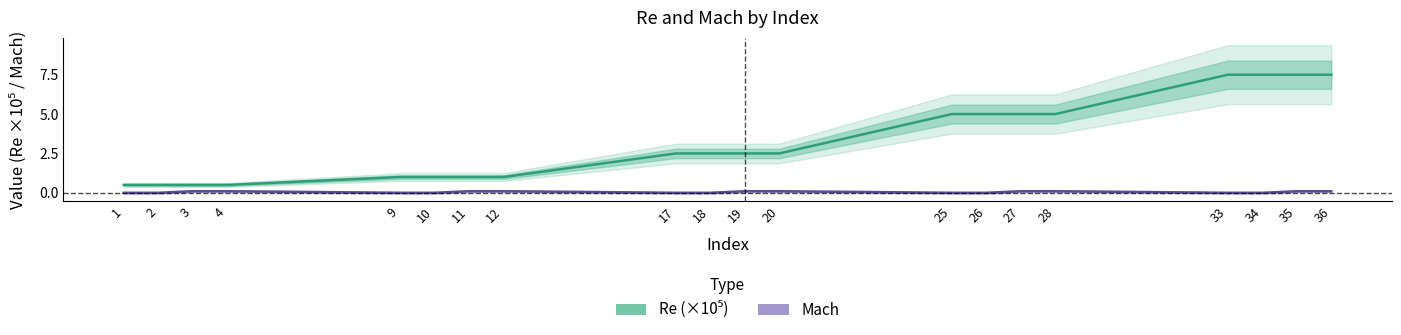

Is it true that Re (×10⁵) equals 0.1 at 2?

False